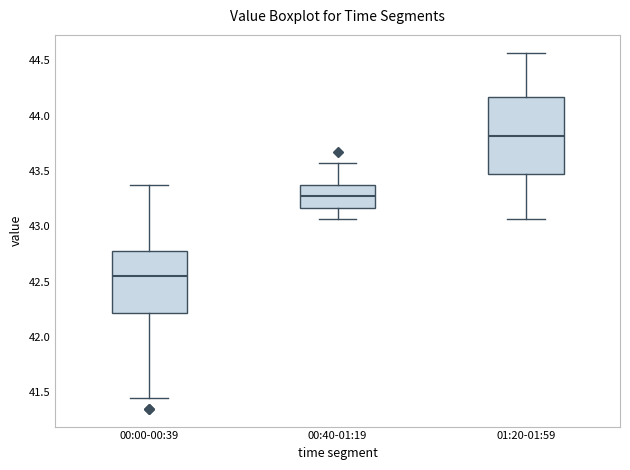

Reading left to right, read every box against the y-axis: the position of its median line, the range the box covers, and the ends of its whiskers. The values are not printed on the chart, so give them approximately, as read against the axis.

00:00-00:39: median 42.55, box 42.20 to 42.80, whiskers 41.45 to 43.35
00:40-01:19: median 43.25, box 43.15 to 43.35, whiskers 43.05 to 43.55
01:20-01:59: median 43.80, box 43.45 to 44.15, whiskers 43.05 to 44.55